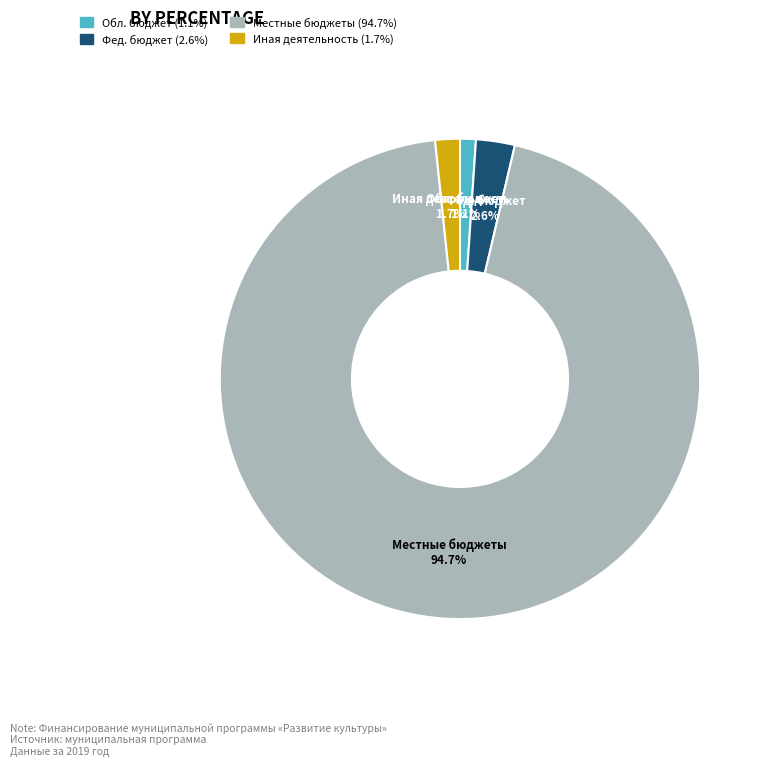

How many slices are in this pie chart?

4